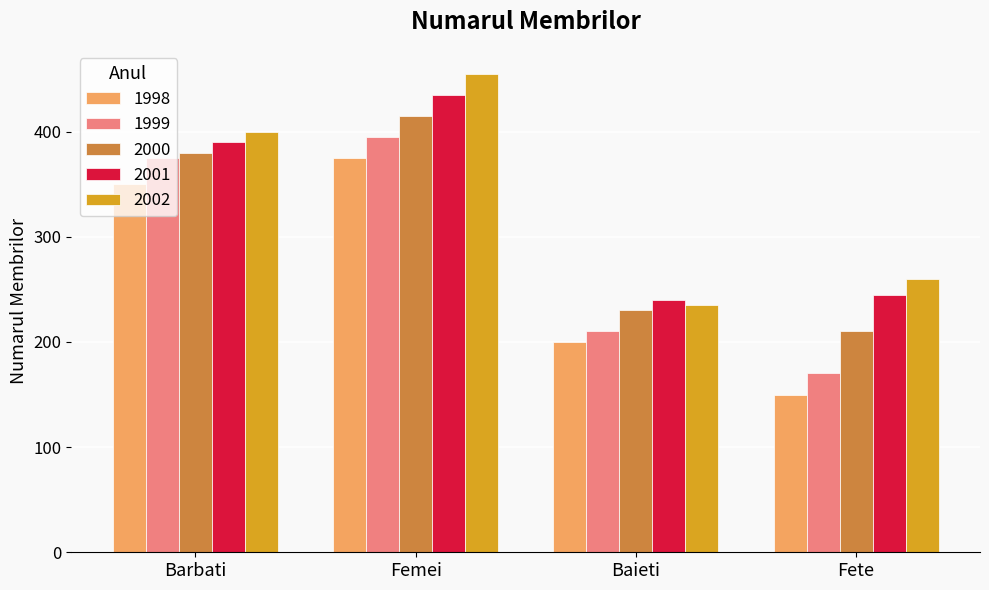

At which category does the chart reach its peak across all series?

Femei